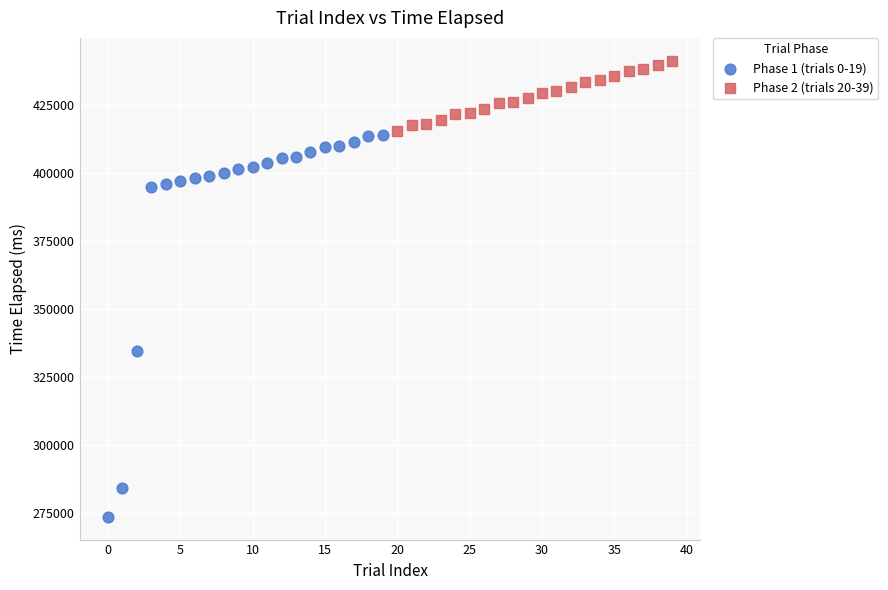

What are all the series names shown in the legend?

Phase 1 (trials 0-19), Phase 2 (trials 20-39)